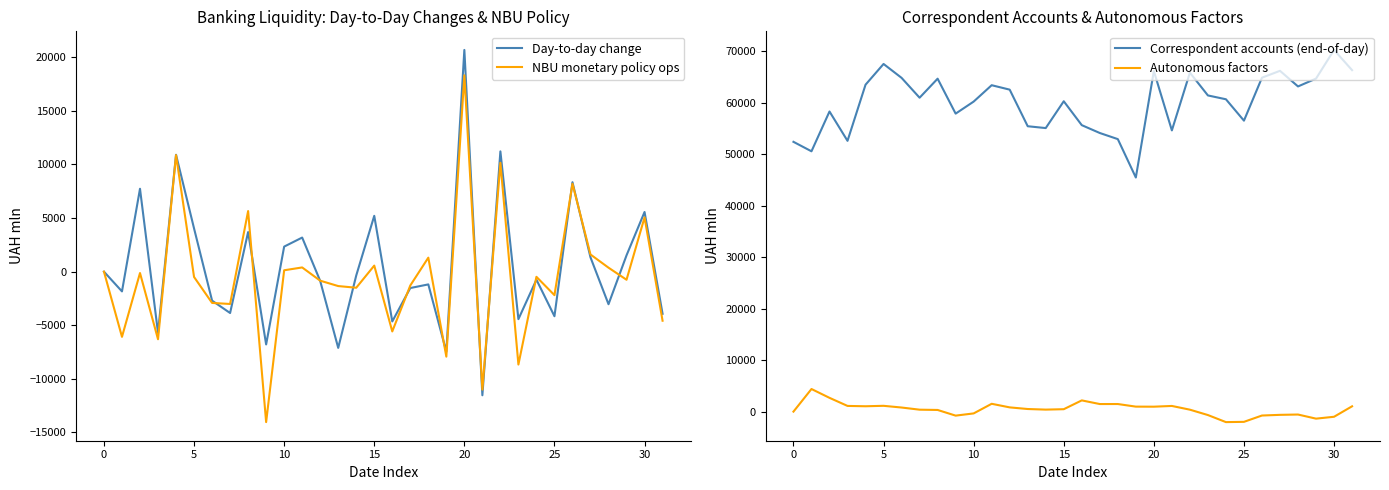

The value of Day-to-day change at 23 is -1078.1. True or false?

False